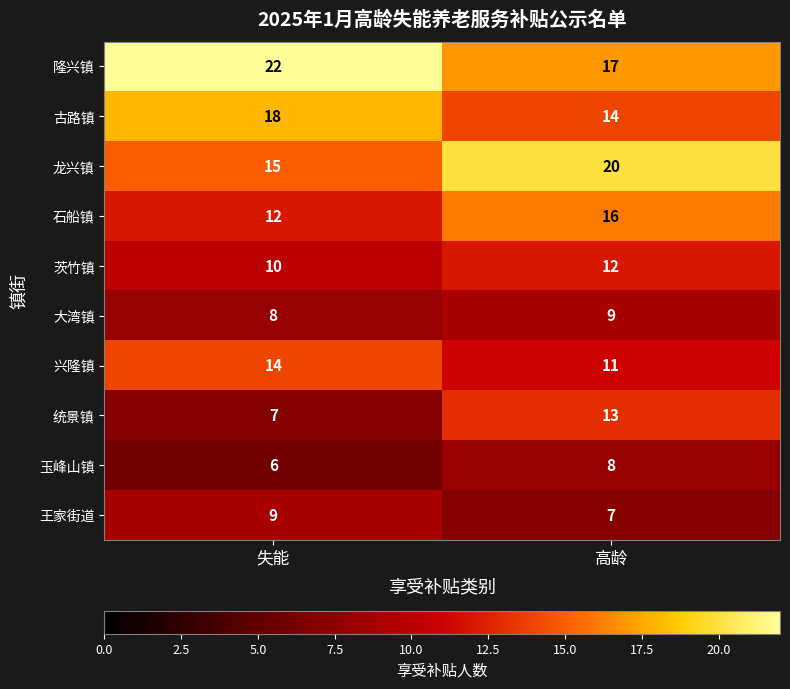

Count the number of data series in this chart.

10